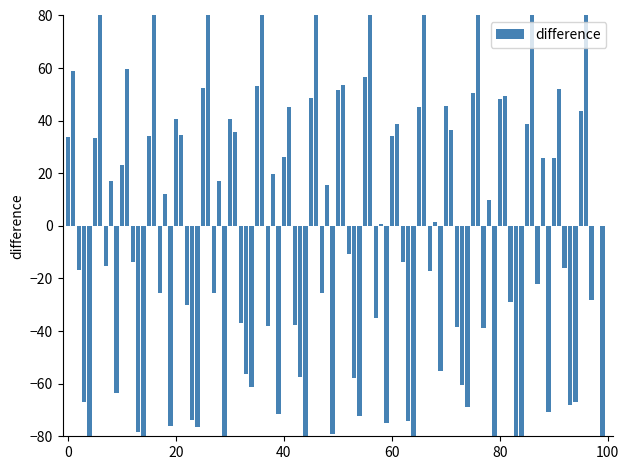

What is the sum of all values?

-453.7